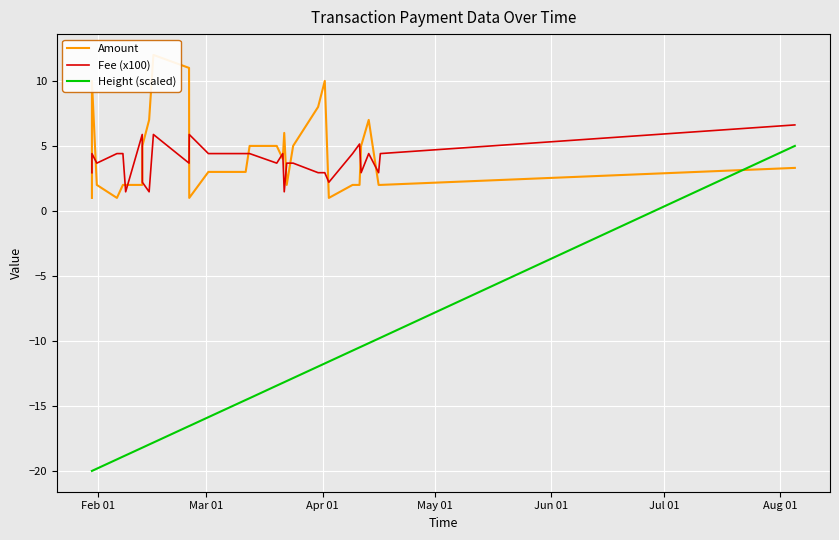

How many times do Height (scaled) and Amount cross each other?

1